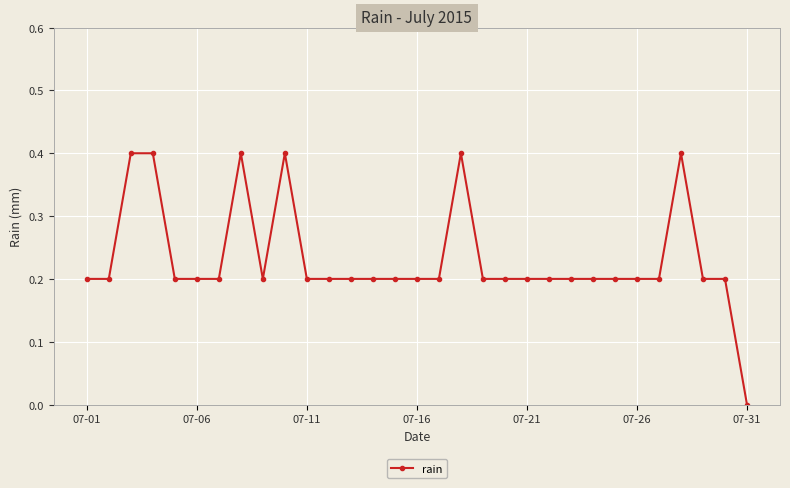

True or false: there are more than 0 points higher than both neighbors.

True